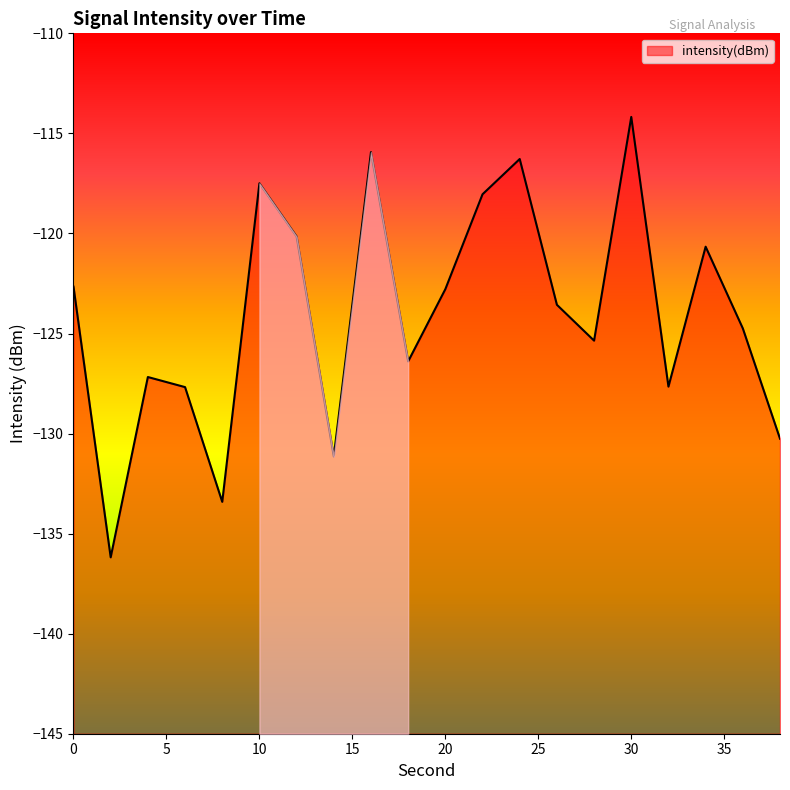

List the labels in order of value, largest first.

30, 16, 24, 10, 22, 12, 34, 0, 20, 26, 36, 28, 18, 4, 32, 6, 38, 14, 8, 2